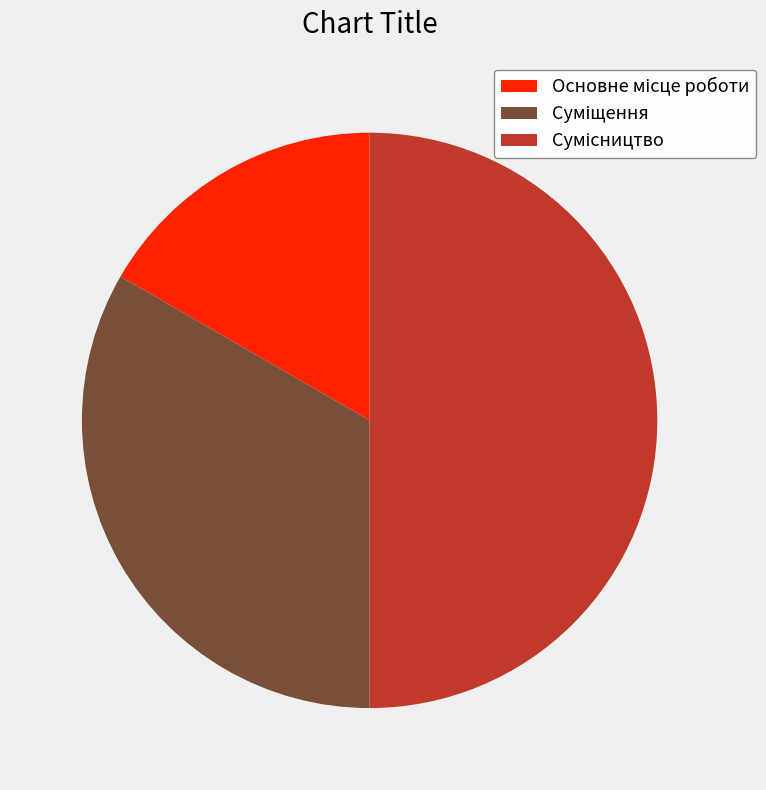

How many slices are in this pie chart?

3